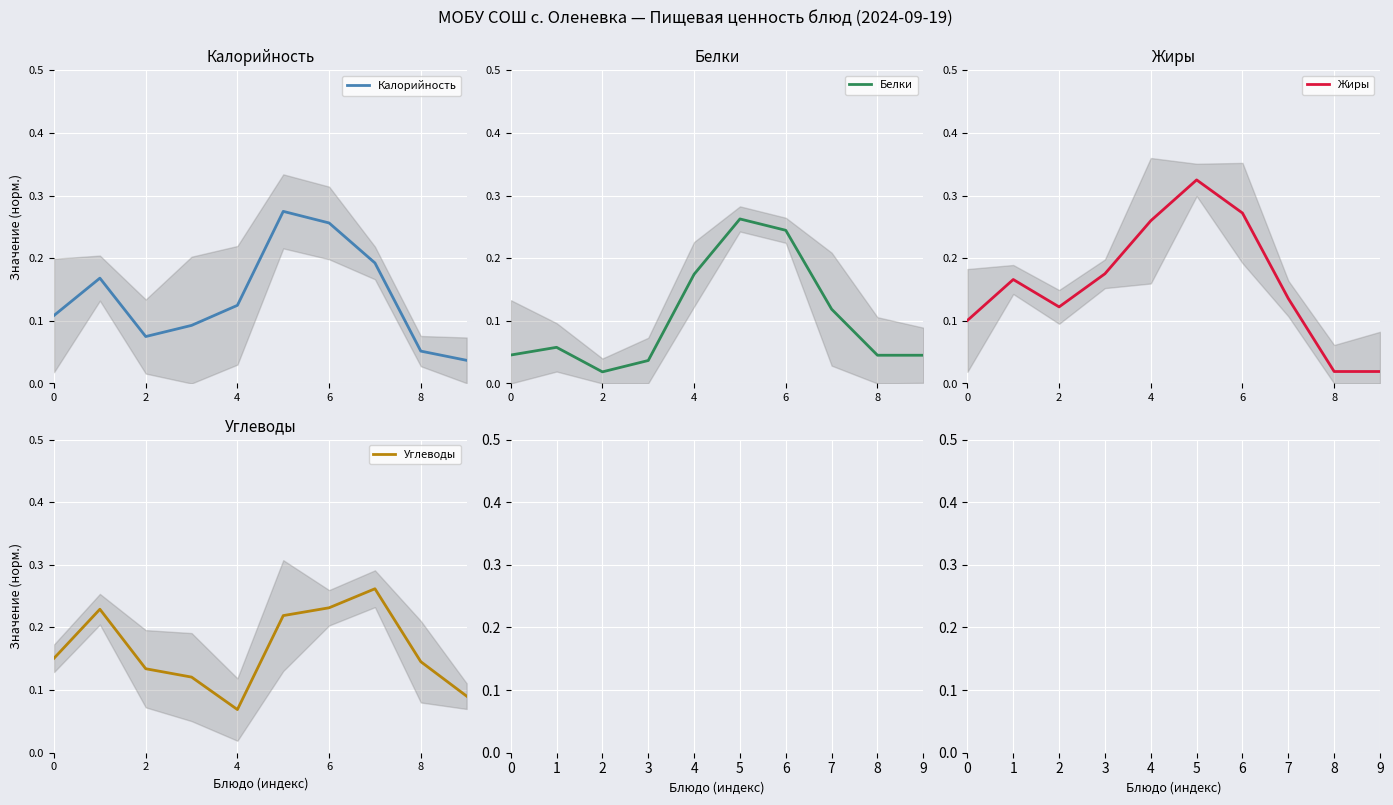

Does the chart display data point markers on the line(s)?

No